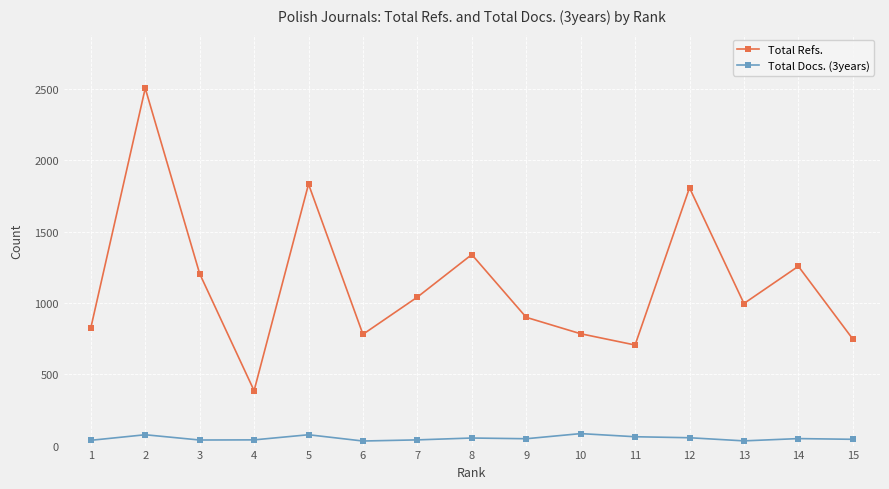

True or false: Total Refs. and Total Docs. (3years) cross at least once.

False